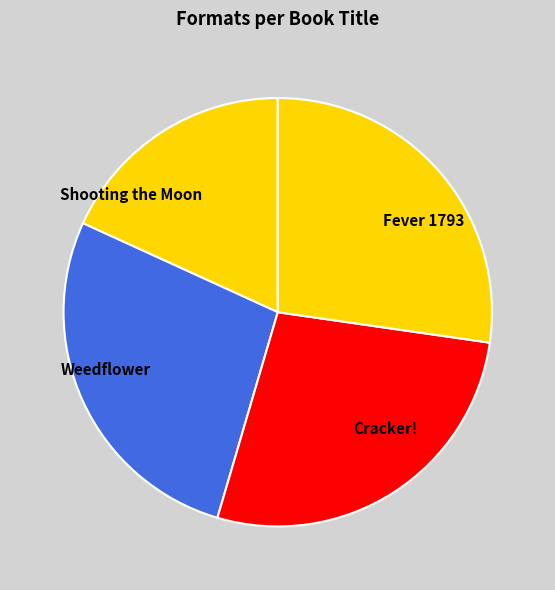

Do Fever 1793 and Shooting the Moon together represent more than half of the pie?

No